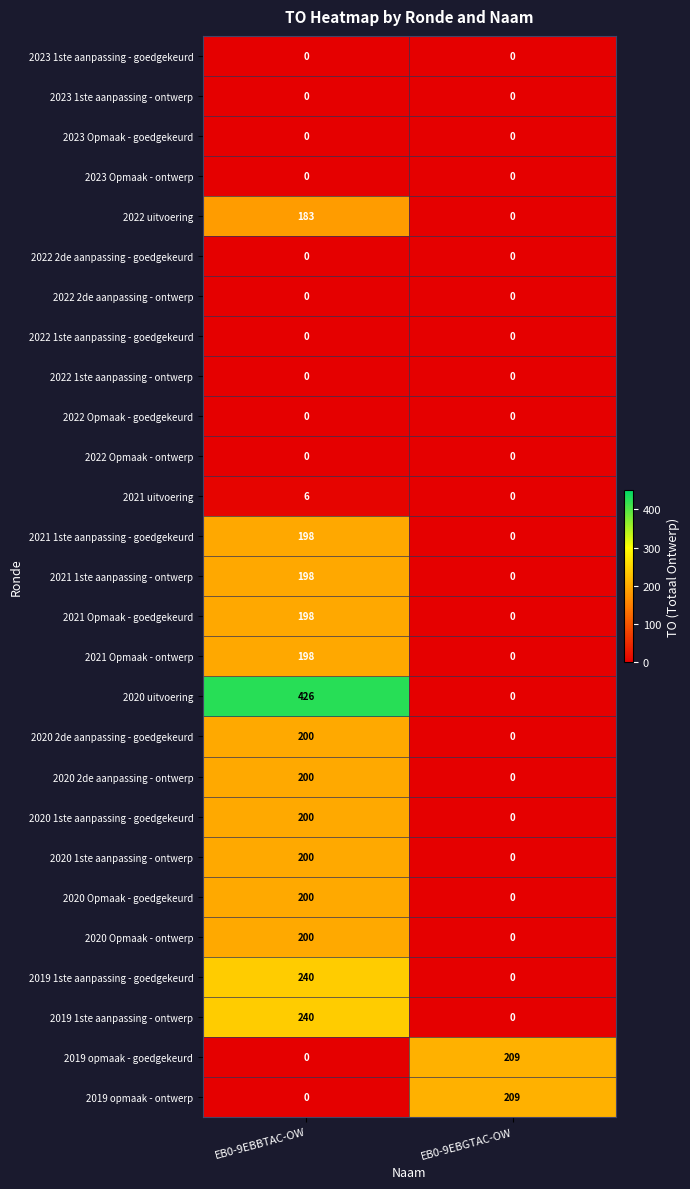

Which series has the largest total across all categories?

2020 uitvoering